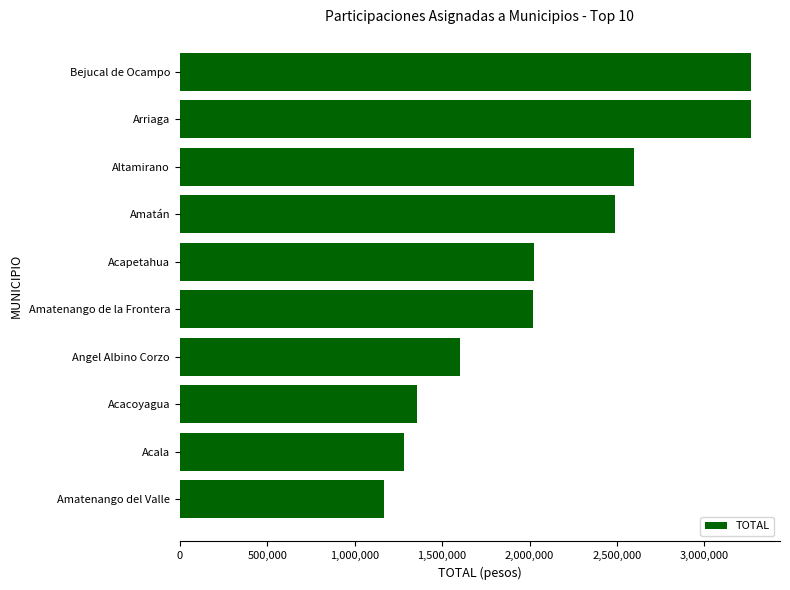

How many data points are less than 2027637?

5